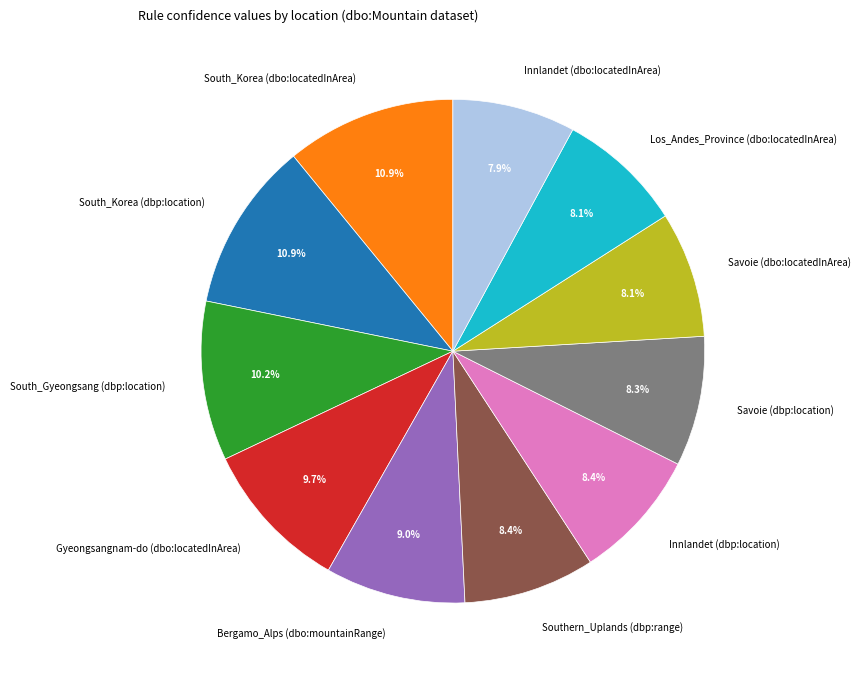

Is it true that South_Gyeongsang (dbp:location) is 1% of the pie?

False